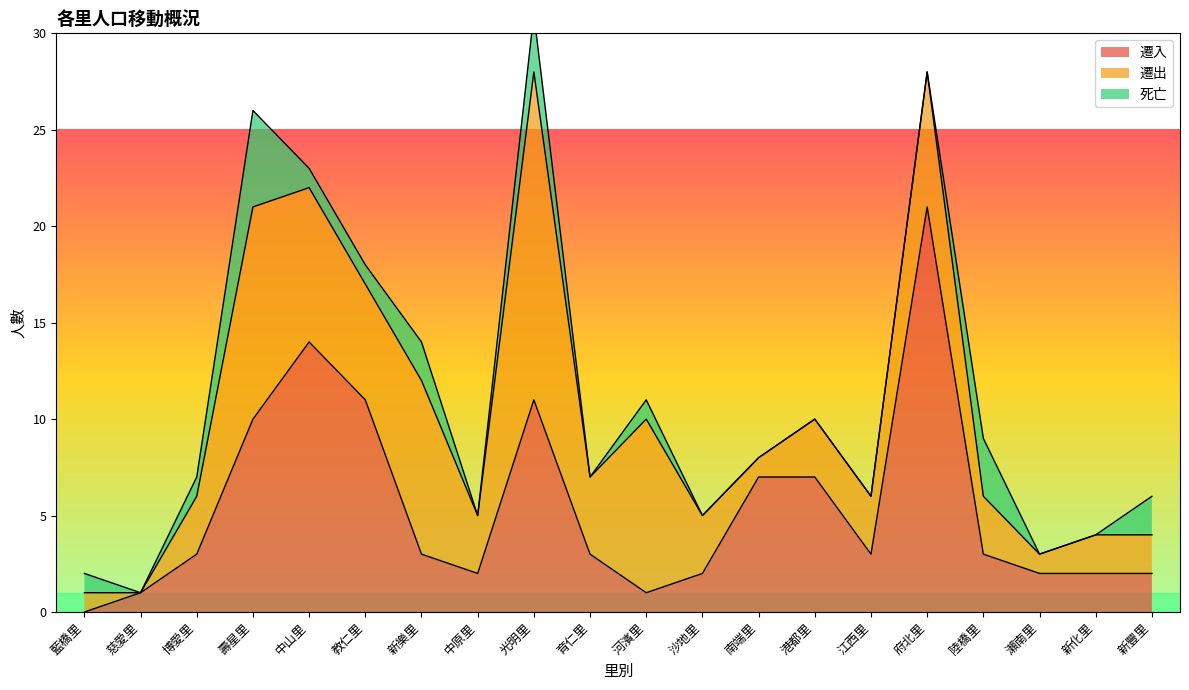

True or false: 遷出 has a value of 1 at 南端里.

True